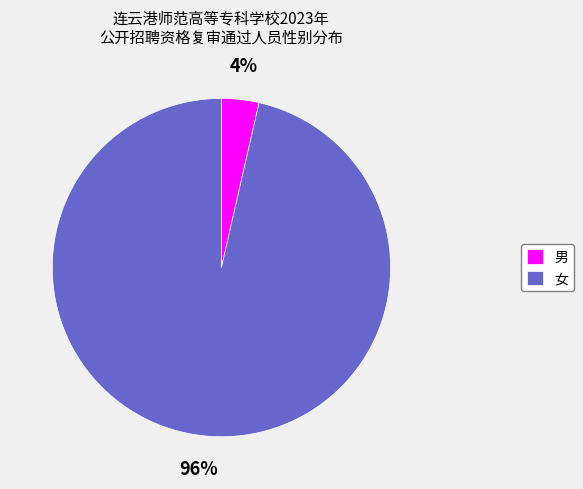

Does 女 represent more than half of the total?

Yes